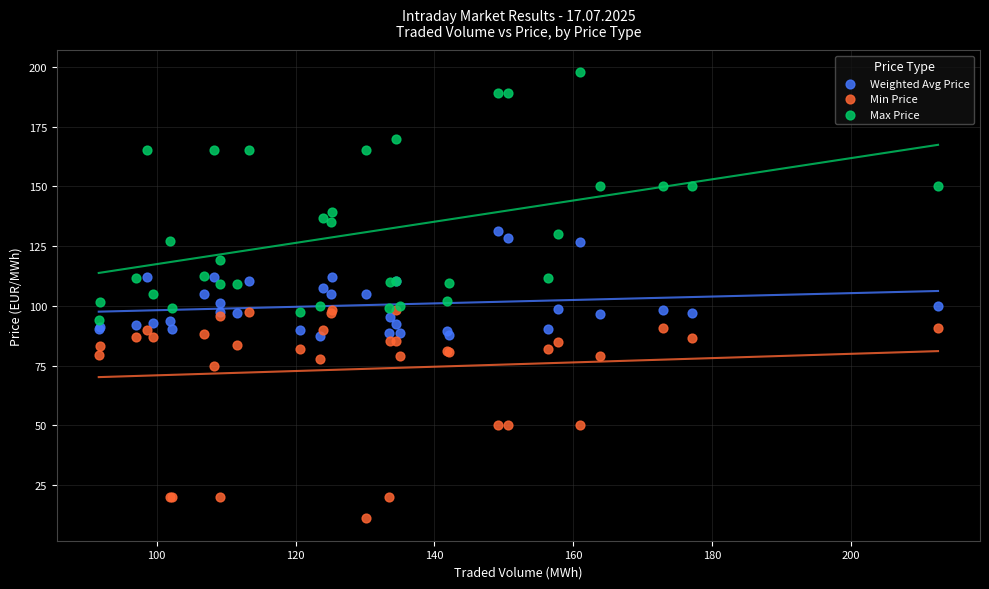

Which series contains the highest Y value?

Max Price